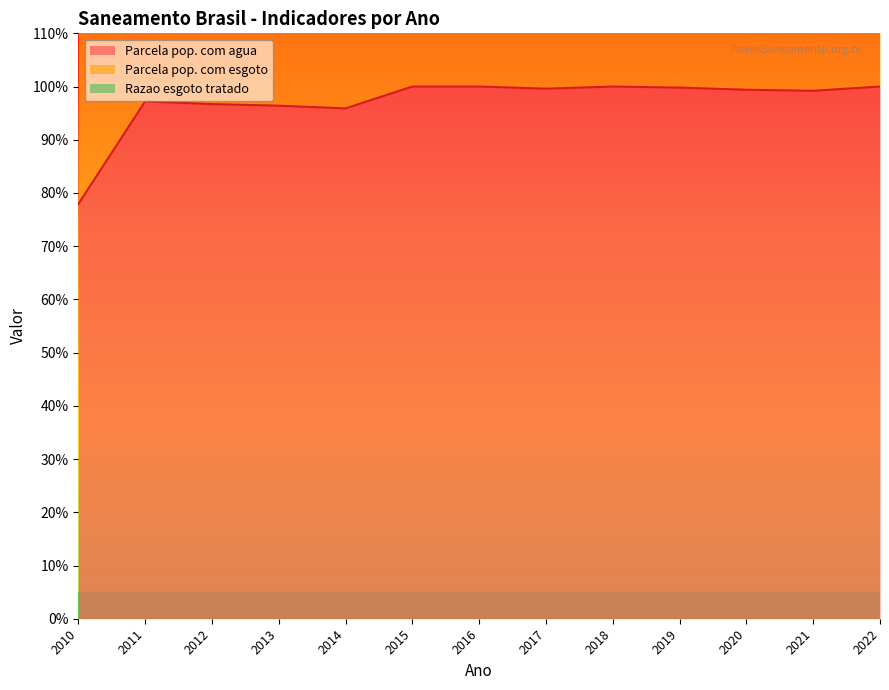

Reading left to right, what are all the values shown in this chart?

Parcela pop. com agua: 2010=0.8	2011=1.0	2012=1.0	2013=1.0	2014=1.0	2015=1.0	2016=1.0	2017=1.0	2018=1.0	2019=1.0	2020=1.0	2021=1.0	2022=1.0
Parcela pop. com esgoto: 2010=0.8	2011=0.8	2012=0.8	2013=0.8	2014=0.7	2015=0.7	2016=0.7	2017=0.7	2018=0.7	2019=0.7	2020=0.6	2021=0.6	2022=0.6
Razao esgoto tratado: 2010=0.1	2011=0.1	2012=0.1	2013=0.1	2014=0.1	2015=0.1	2016=0.2	2017=0.2	2018=0.2	2019=0.2	2020=0.3	2021=0.3	2022=0.5